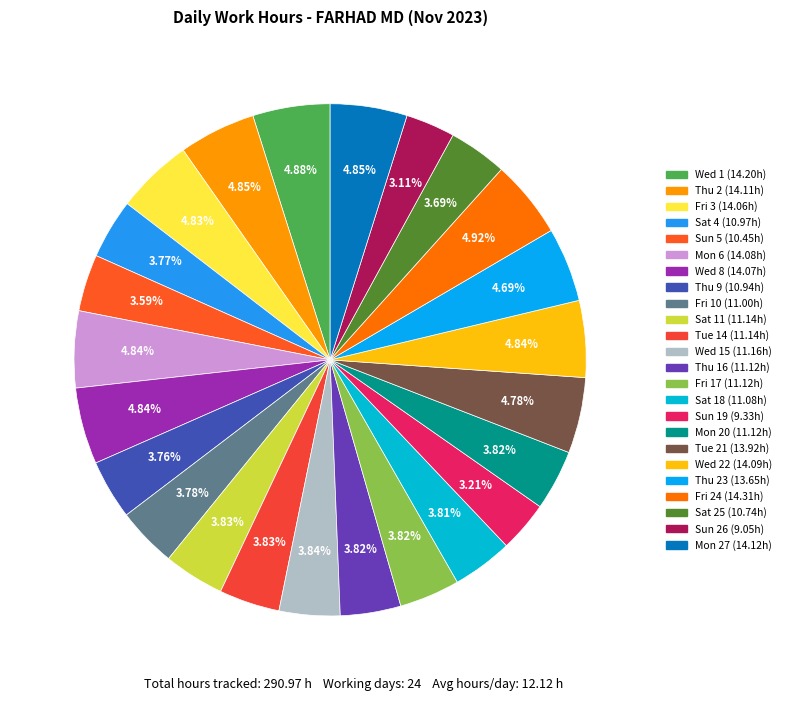

Does any single category account for the majority?

No